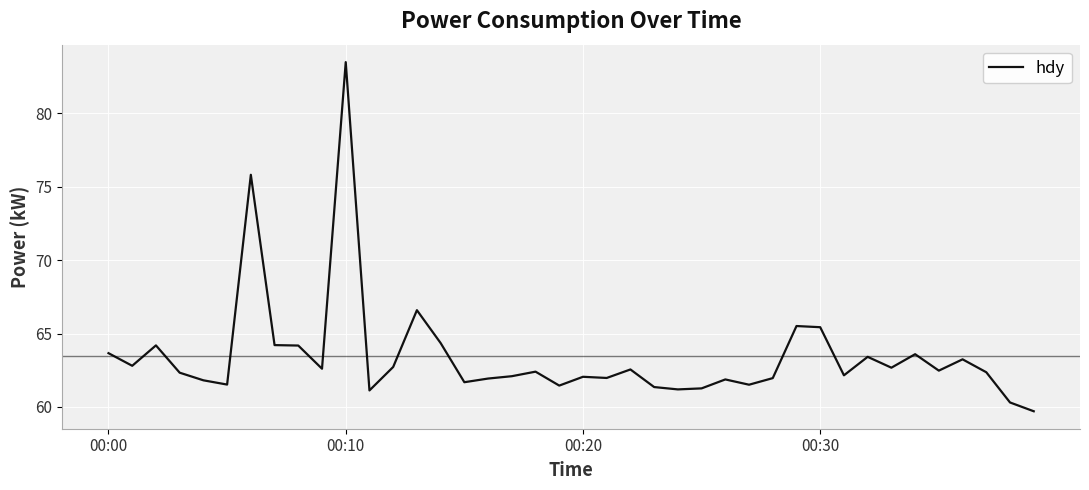

Count the number of categories in the chart.

40